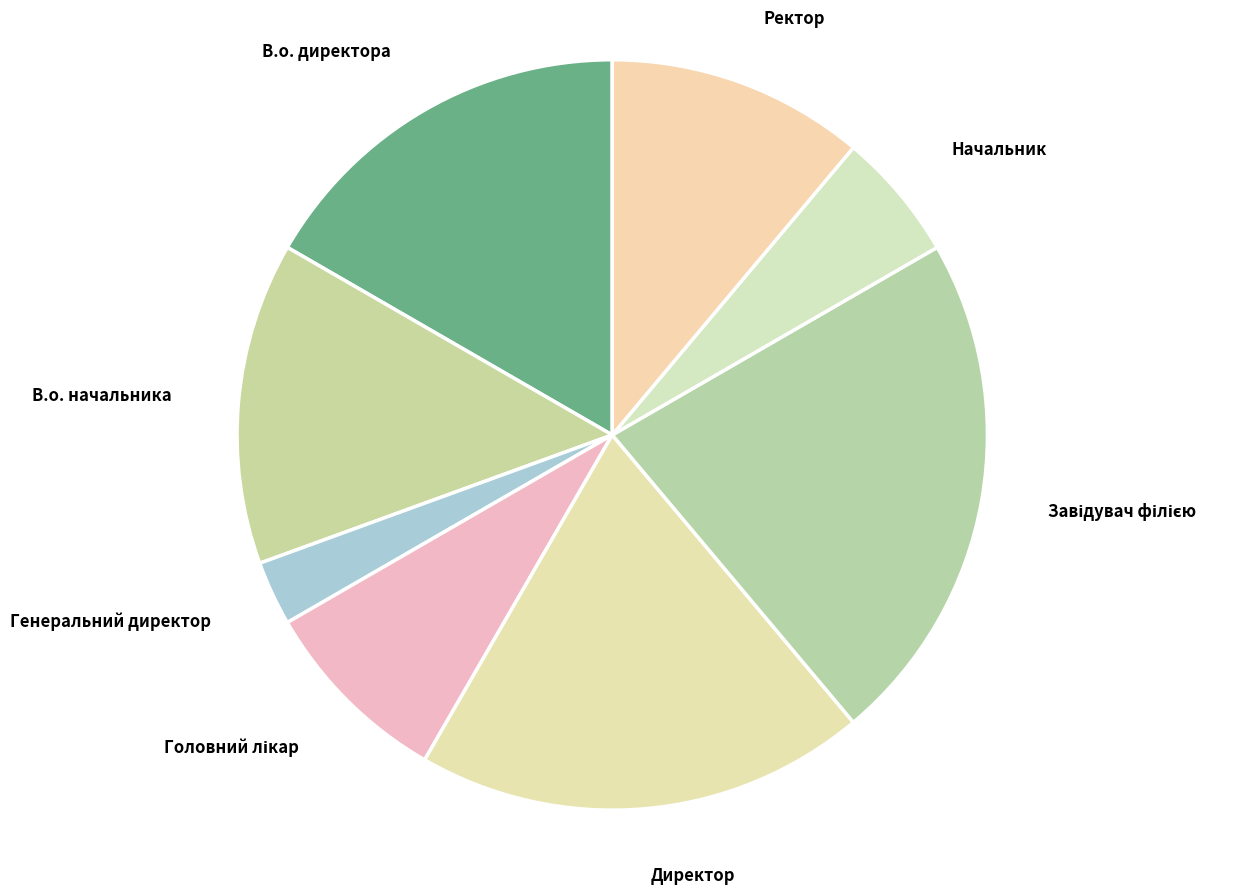

How many slices are in this pie chart?

8